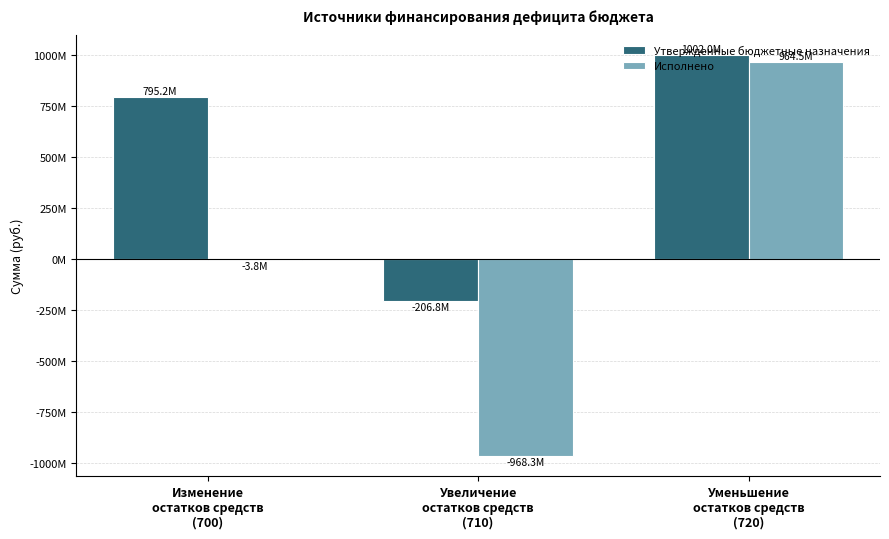

What are all the series names shown in the legend?

Утвержденные бюджетные назначения, Исполнено